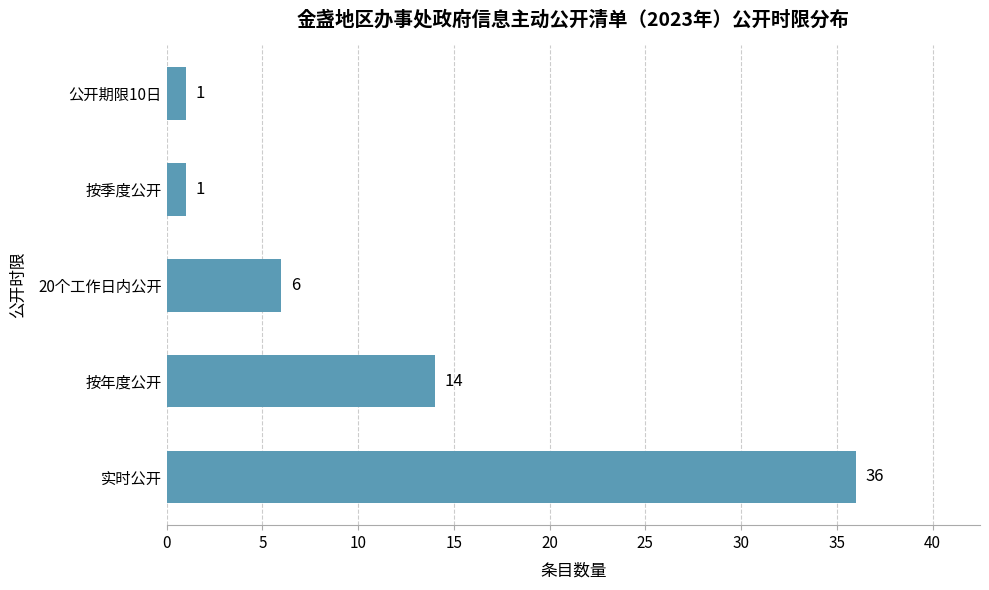

What is the greatest value displayed?

36